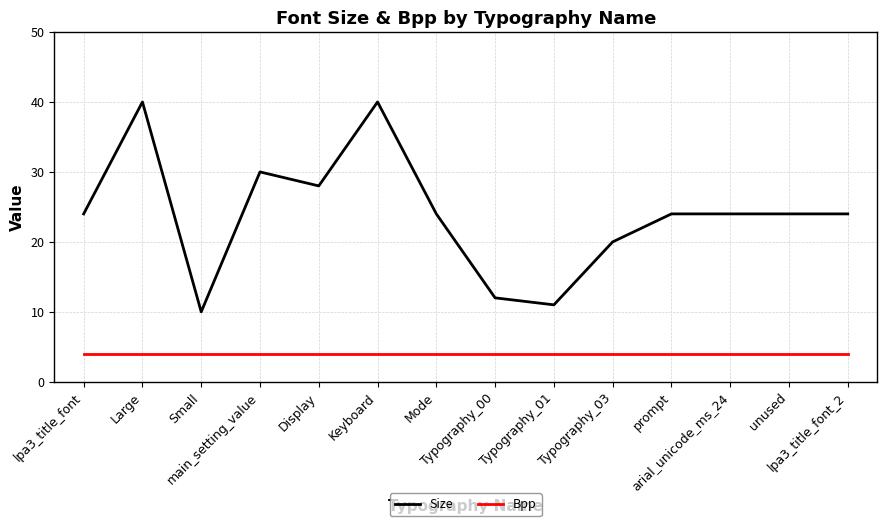

What is the highest value of the Bpp series?

4